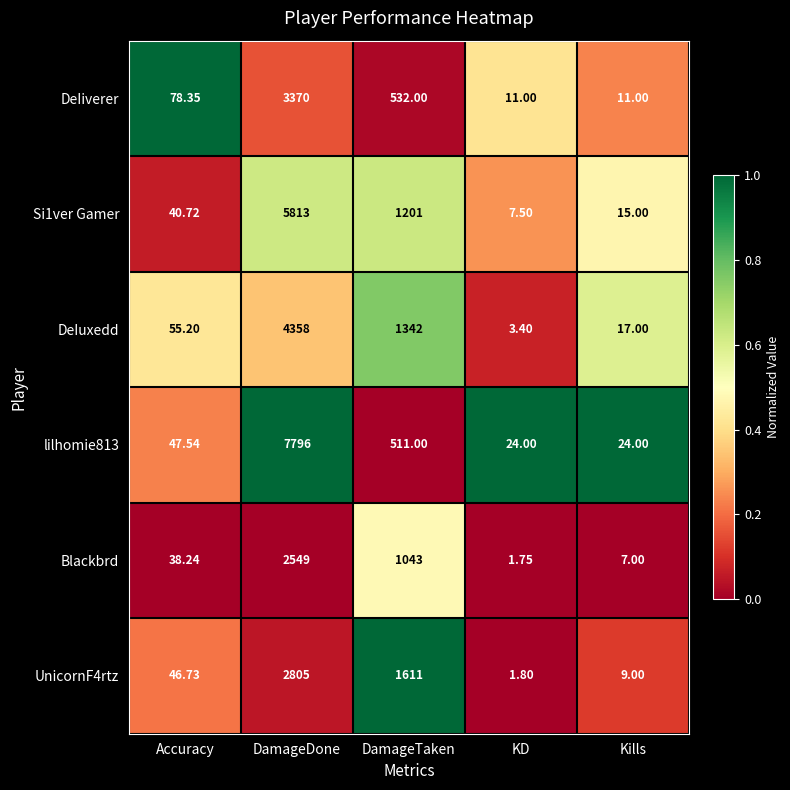

At which label does Blackbrd reach its peak?

DamageDone